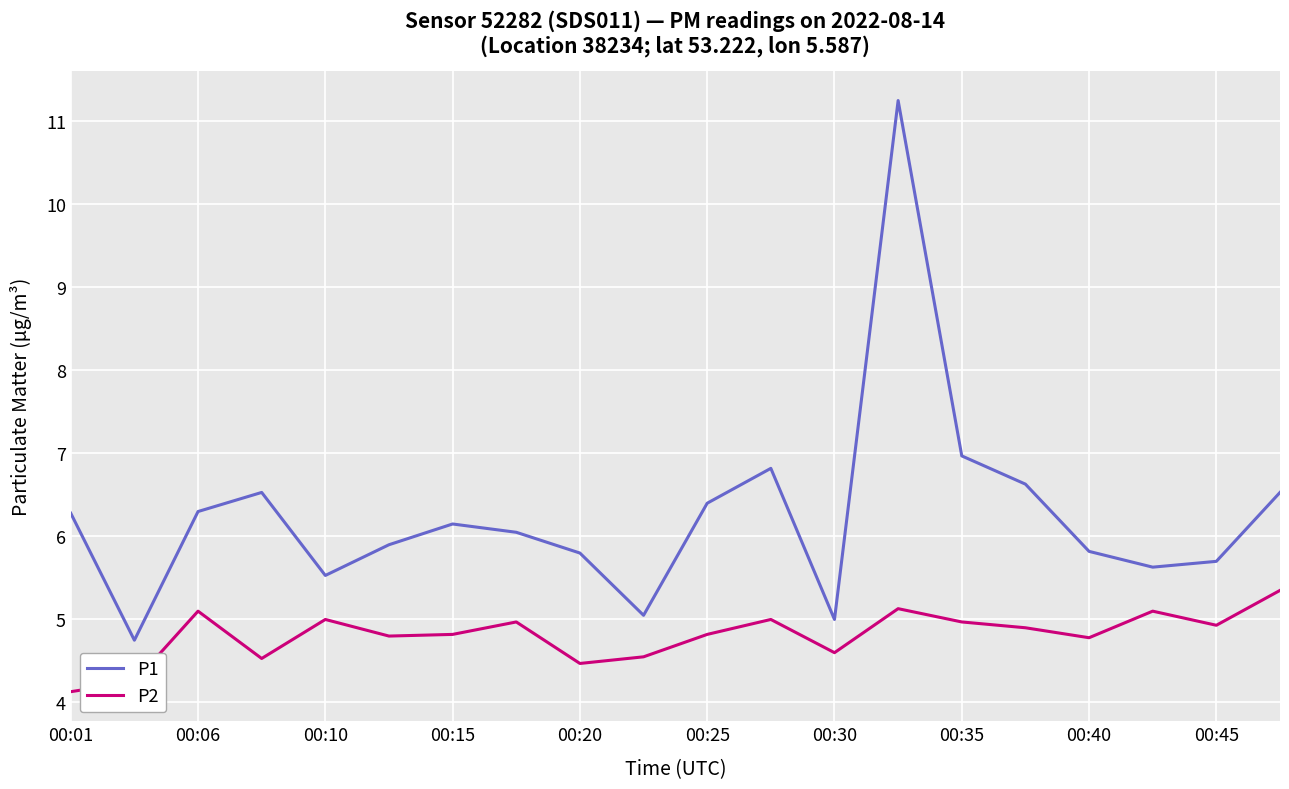

True or false: P2 and P1 intersect in this chart.

False